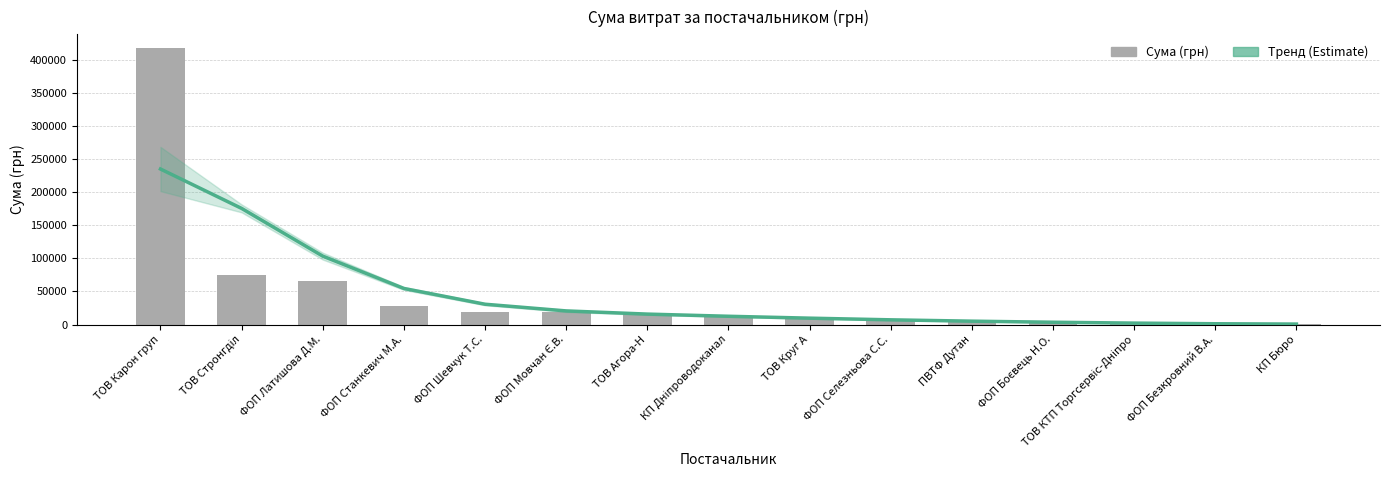

Which series has the widest spread of values?

Сума (грн)